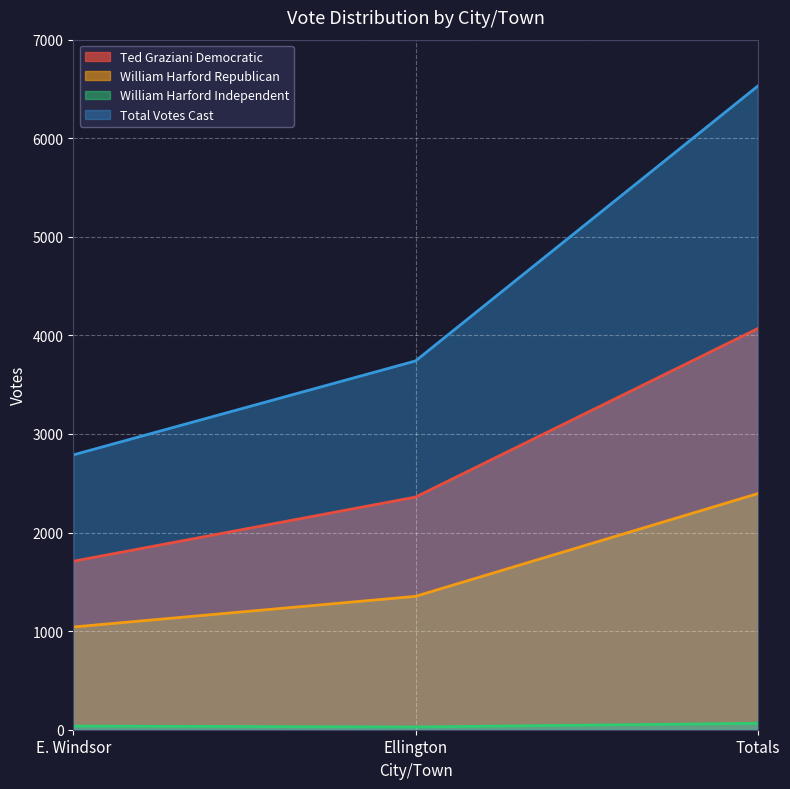

List the series in order of their overall mean, lowest first.

William Harford Independent, William Harford Republican, Ted Graziani Democratic, Total Votes Cast